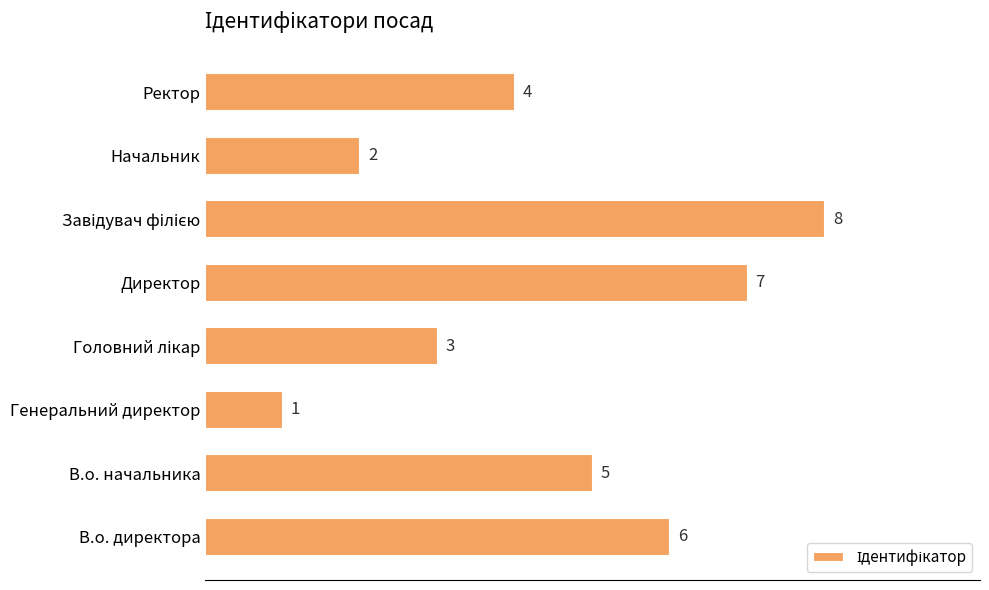

How many data points does each series have?

8